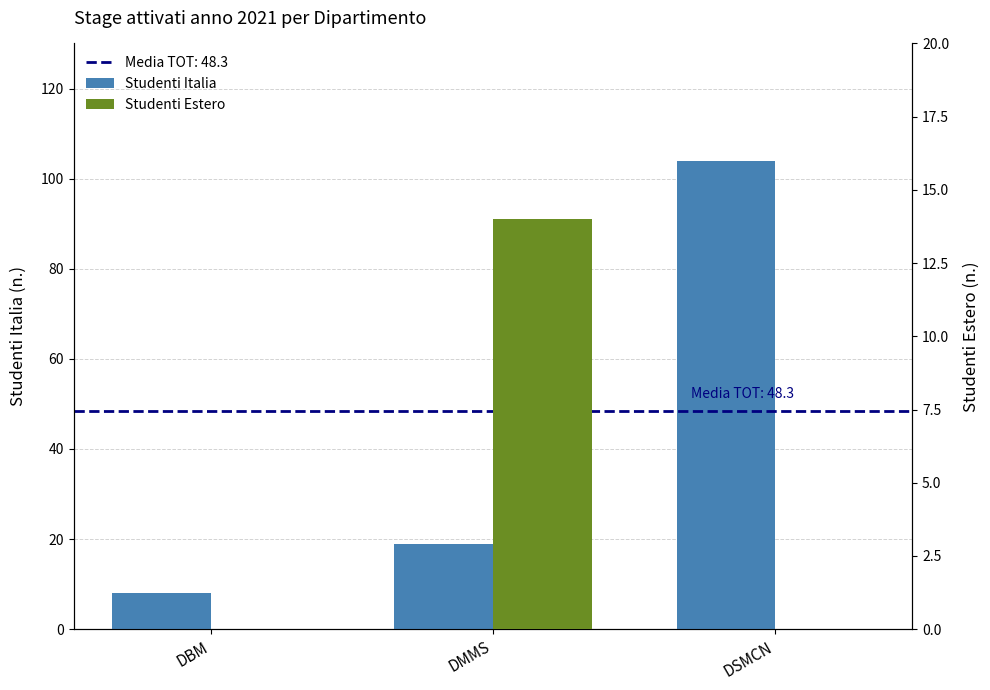

Reading left to right, transcribe all the data shown in this chart.

Studenti Italia: 8	19	104
Studenti Estero: 0	14	0